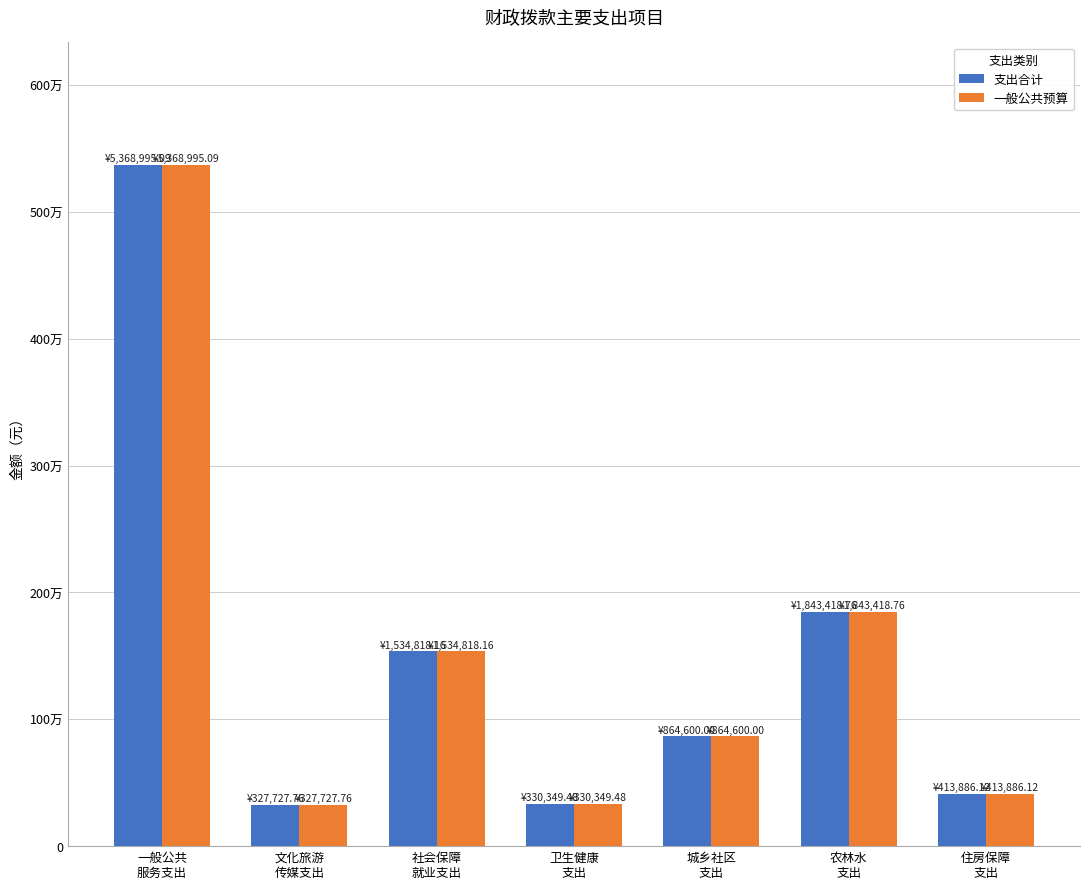

Reading left to right, extract all data points from this chart.

支出合计: 一般公共
服务支出=5368995.1	文化旅游
传媒支出=327727.8	社会保障
就业支出=1534818.2	卫生健康
支出=330349.5	城乡社区
支出=864600.0	农林水
支出=1843418.8	住房保障
支出=413886.1
一般公共预算: 一般公共
服务支出=5368995.1	文化旅游
传媒支出=327727.8	社会保障
就业支出=1534818.2	卫生健康
支出=330349.5	城乡社区
支出=864600.0	农林水
支出=1843418.8	住房保障
支出=413886.1